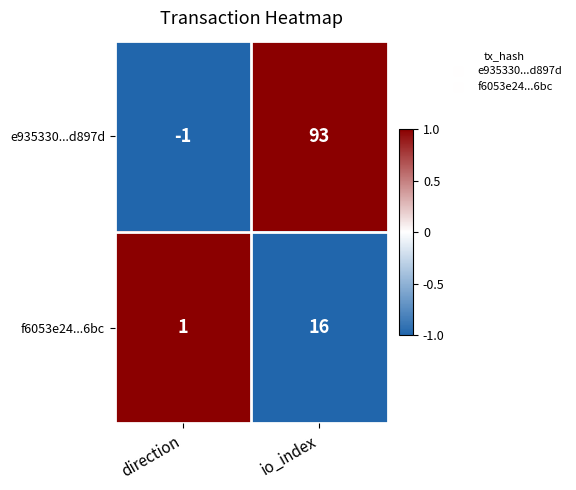

What is the maximum value shown in the chart?

93